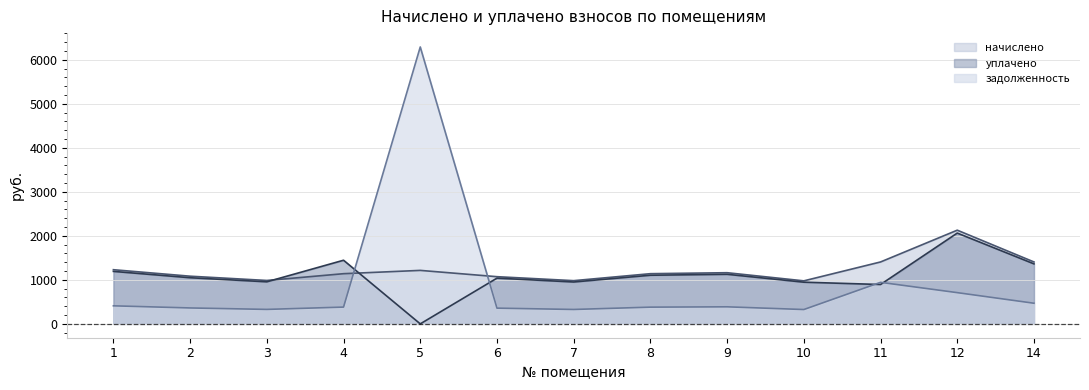

Does the chart display data point markers on the line(s)?

No